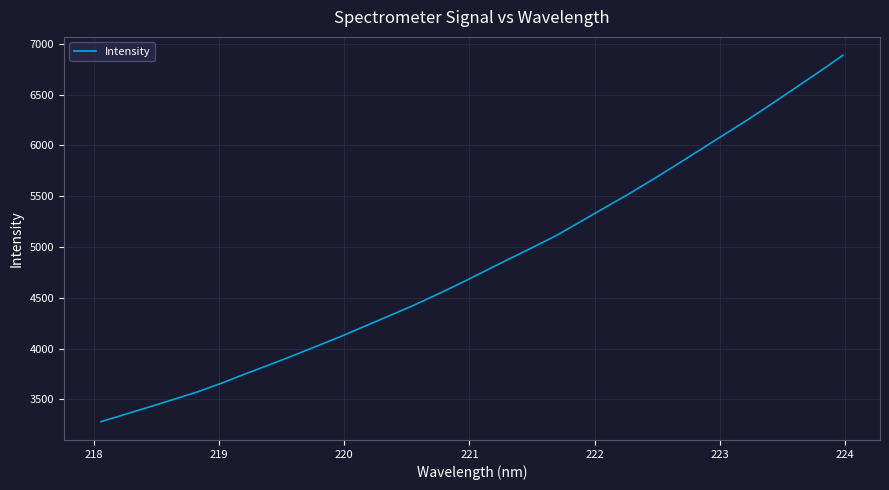

Does the chart have visible grid lines?

Yes